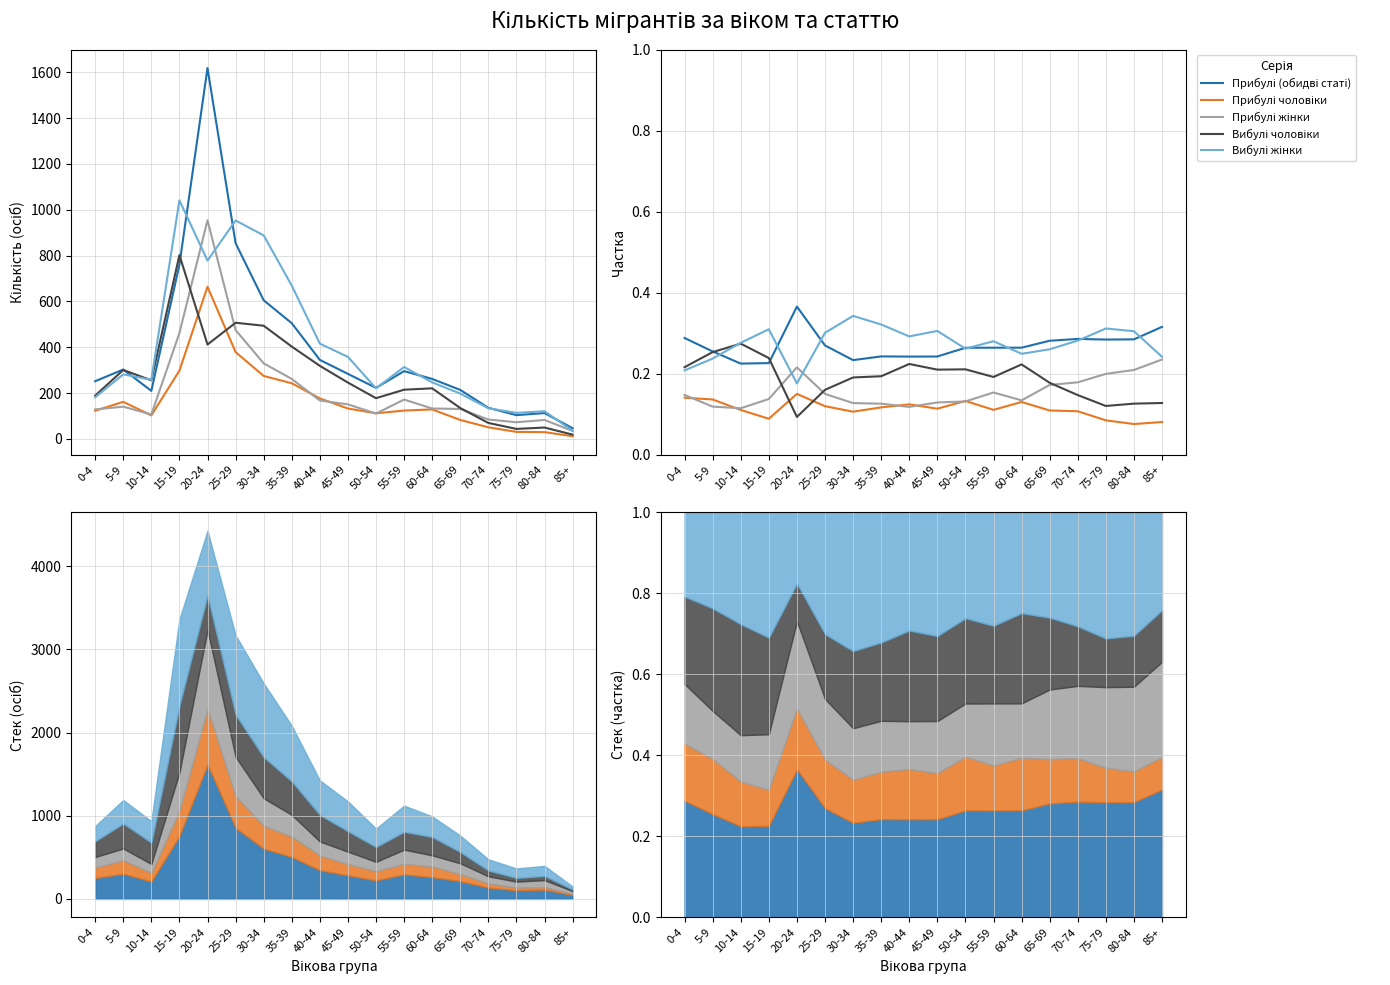

Count the Вибулі жінки values in the range 0 to 1.

18